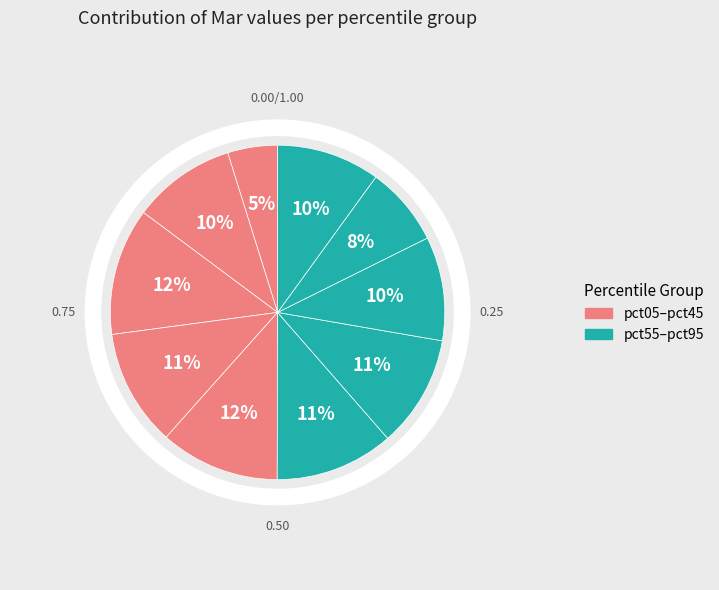

The pct05 slice represents 1% of the pie. True or false?

False